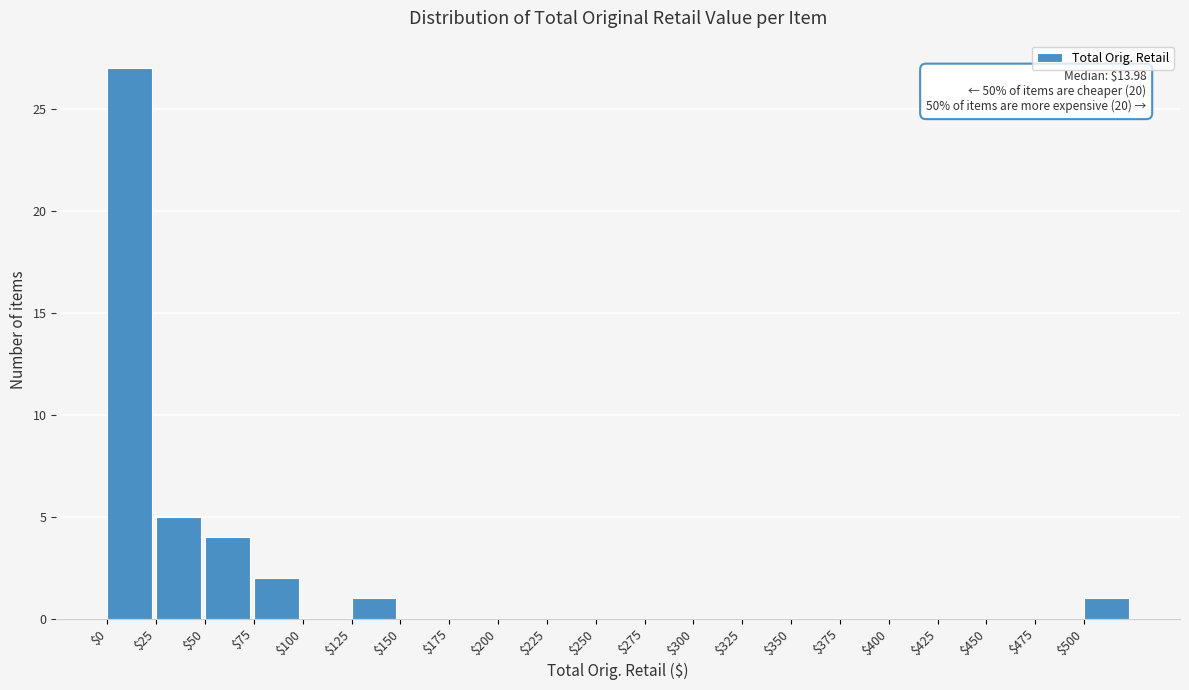

Which range on the x-axis has the tallest bar?

0 to 25